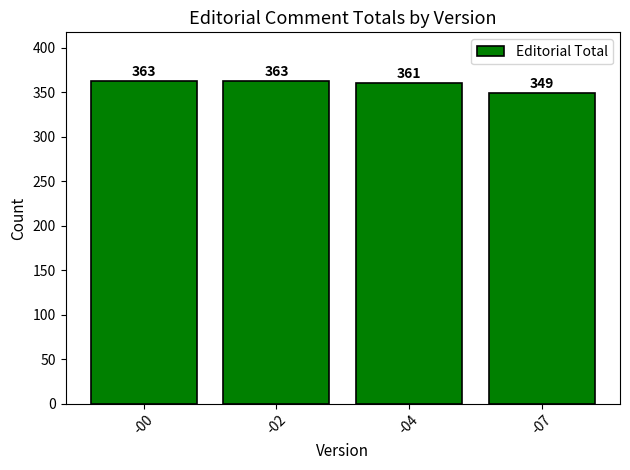

The chart shows a value of 623 at -02. True or false?

False